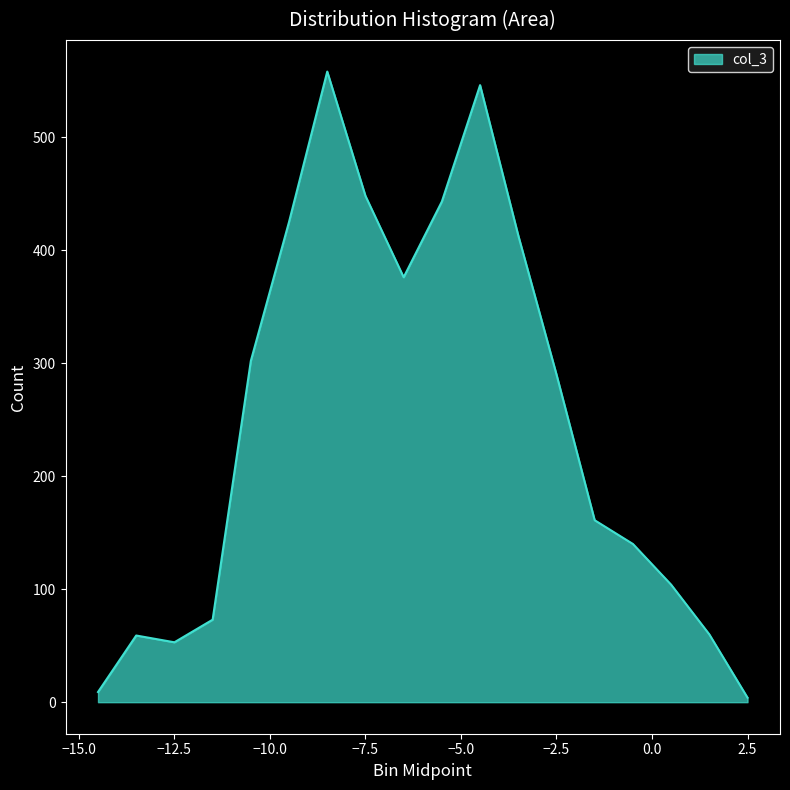

What is the difference between the second highest and second lowest values?

537